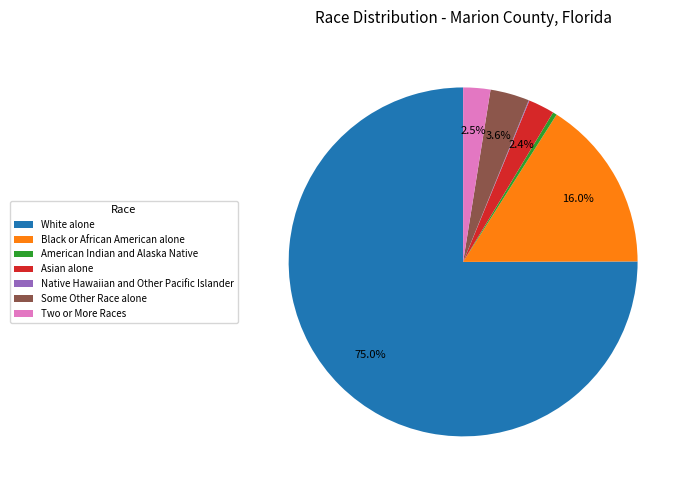

What is the majority slice?

White alone